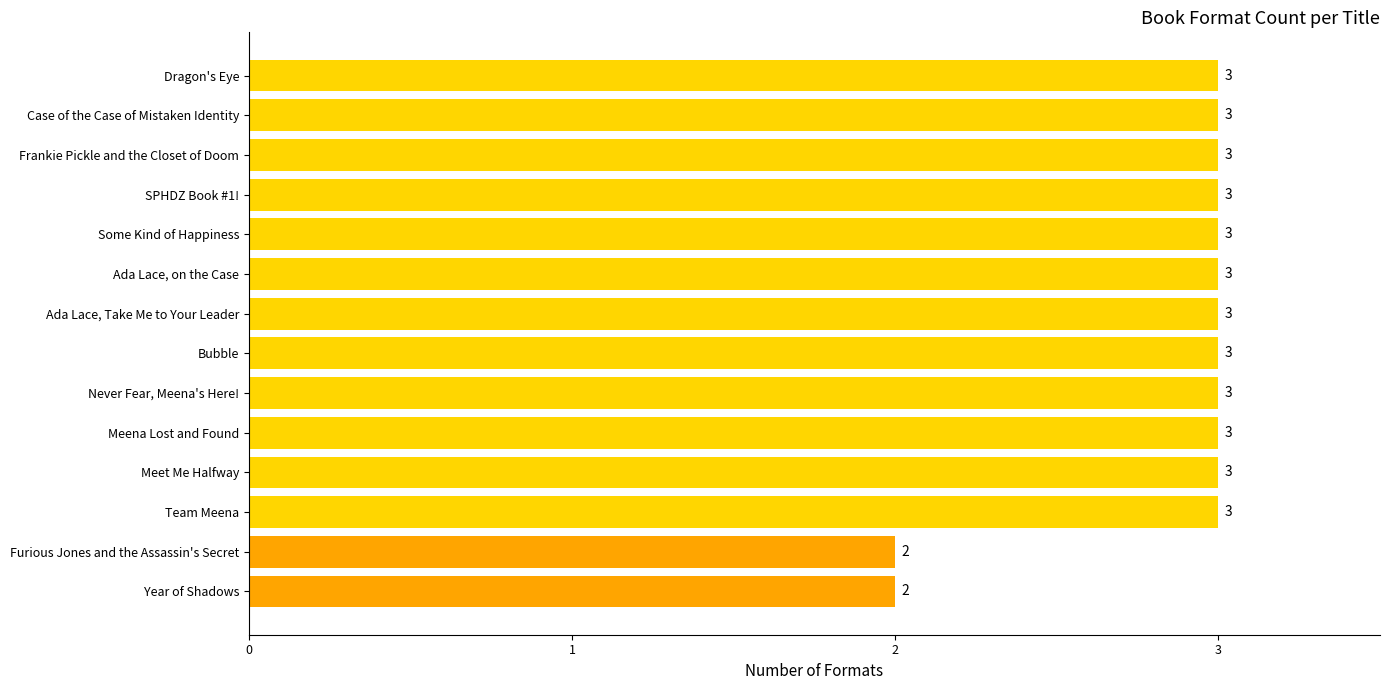

Reading bottom to top, what are all the values shown in this chart?

2	2	3	3	3	3	3	3	3	3	3	3	3	3